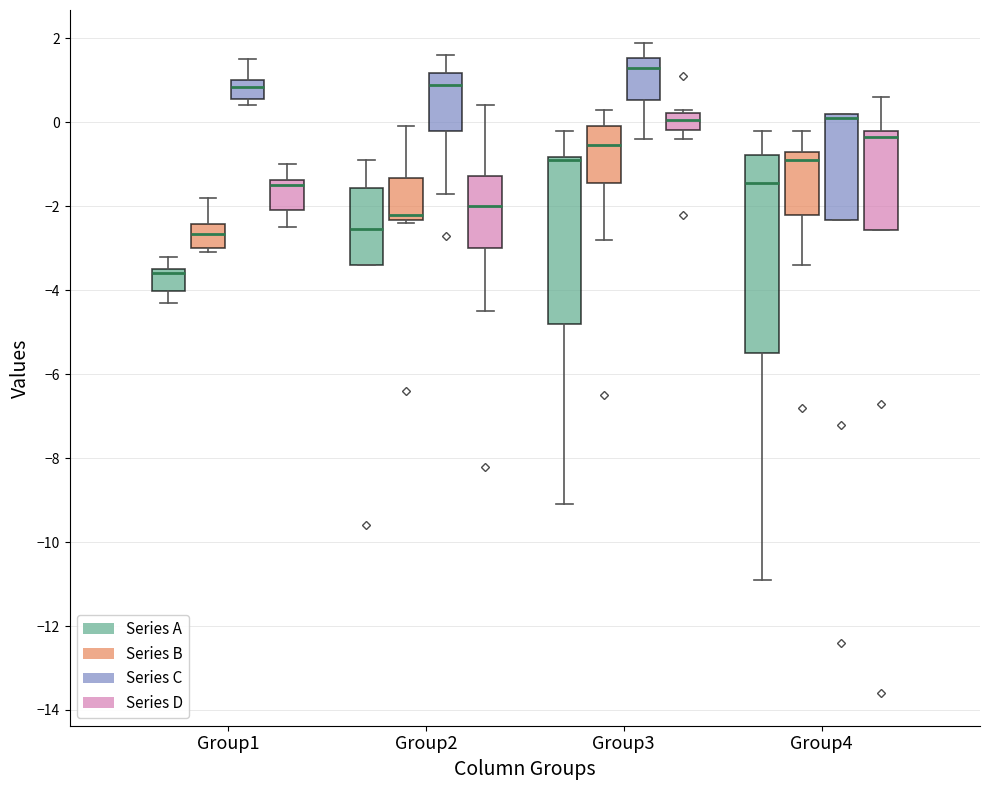

Which box has the highest median line?

Group3 (Series C)